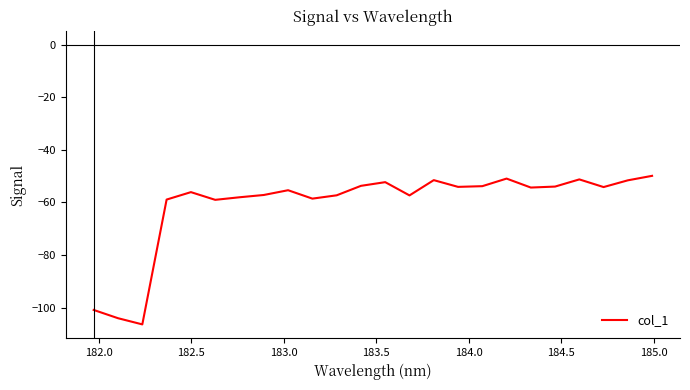

What is the smallest value displayed?

-106.4